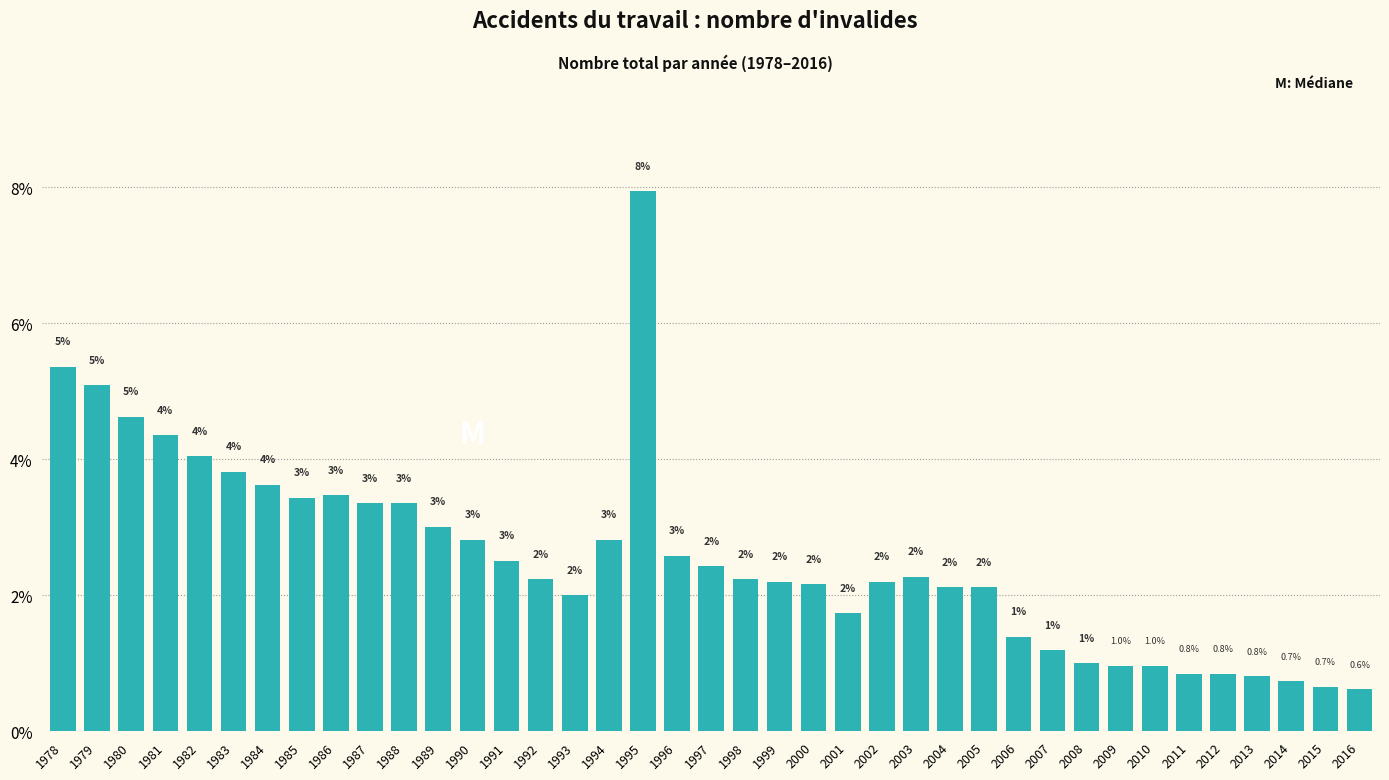

Which has a higher value, 1992 or 1978?

1978